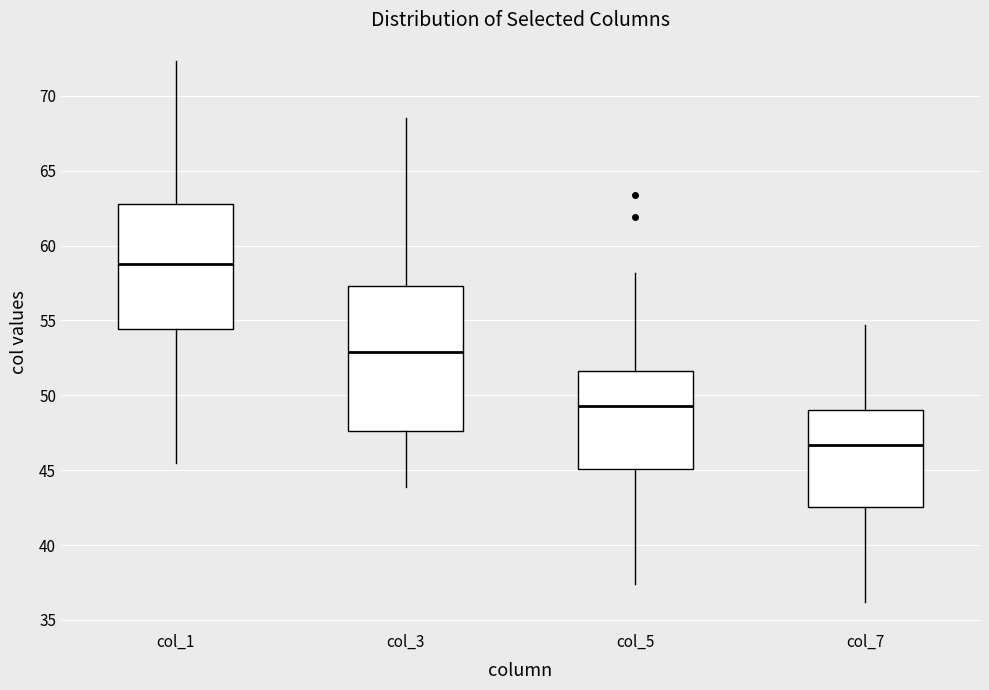

Where is the upper edge of the box for col_7 on the y-axis? The values are not printed on the chart, so give them approximately, as read against the axis.

49.0